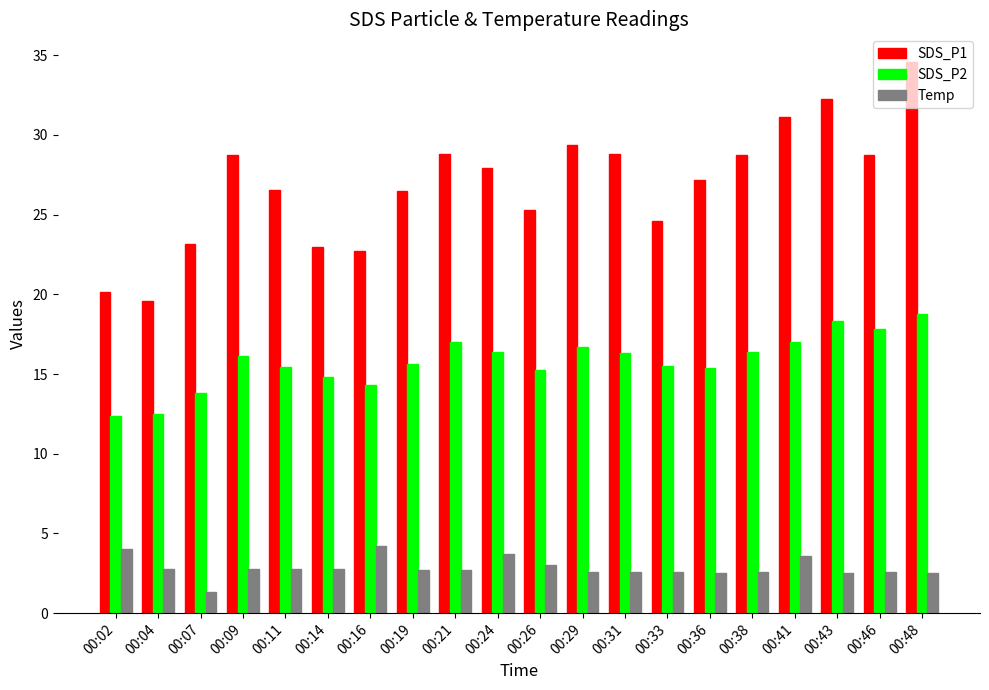

At 00:36, list the series in order from largest to smallest.

SDS_P1, SDS_P2, Temp